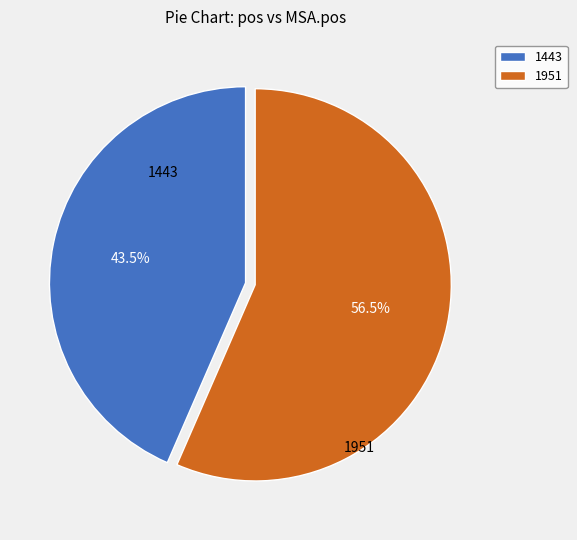

Does 1443 account for over 50% of the chart?

No